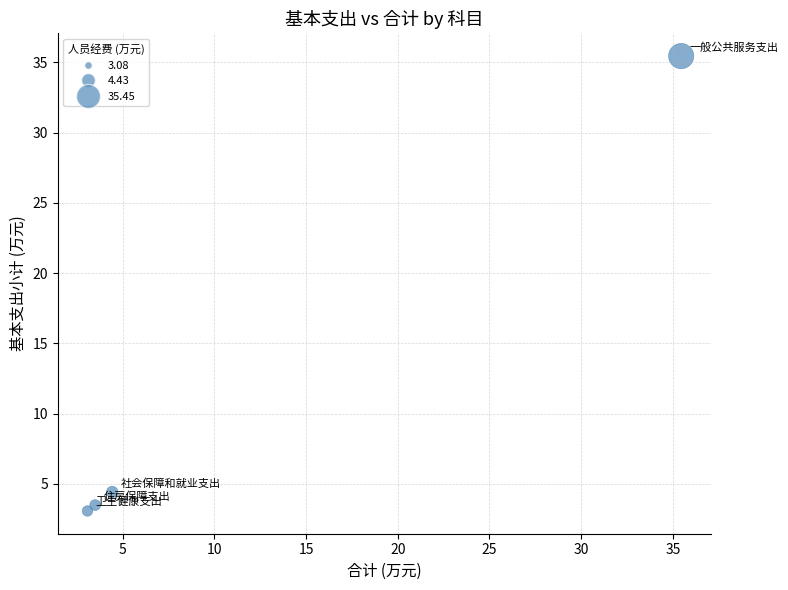

What is the average X value?

11.6